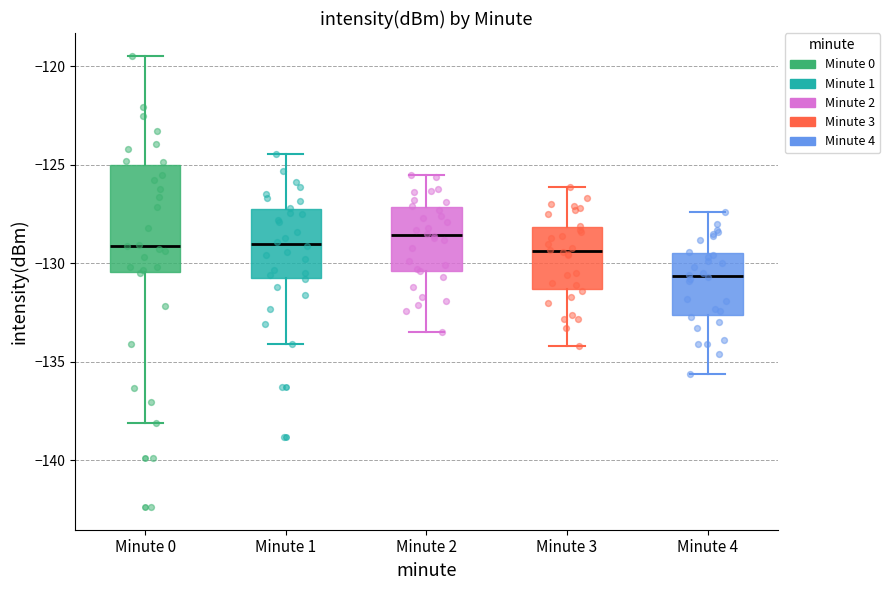

Reading left to right, read every box against the y-axis: the position of its median line, the range the box covers, and the ends of its whiskers. The values are not printed on the chart, so give them approximately, as read against the axis.

Minute 0: median -129.0, box -130.5 to -125.0, whiskers -138.0 to -119.5
Minute 1: median -129.0, box -130.5 to -127.5, whiskers -134.0 to -124.5
Minute 2: median -128.5, box -130.5 to -127.0, whiskers -133.5 to -125.5
Minute 3: median -129.5, box -131.5 to -128.0, whiskers -134.0 to -126.0
Minute 4: median -130.5, box -132.5 to -129.5, whiskers -135.5 to -127.5